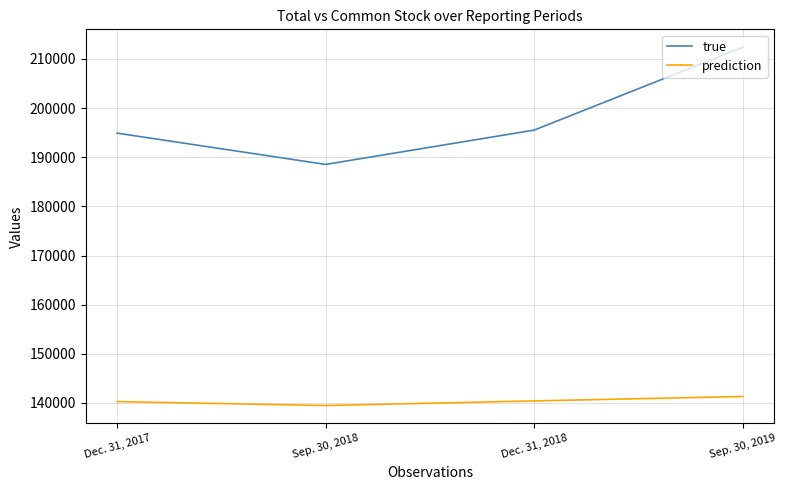

True or false: true and prediction intersect in this chart.

False